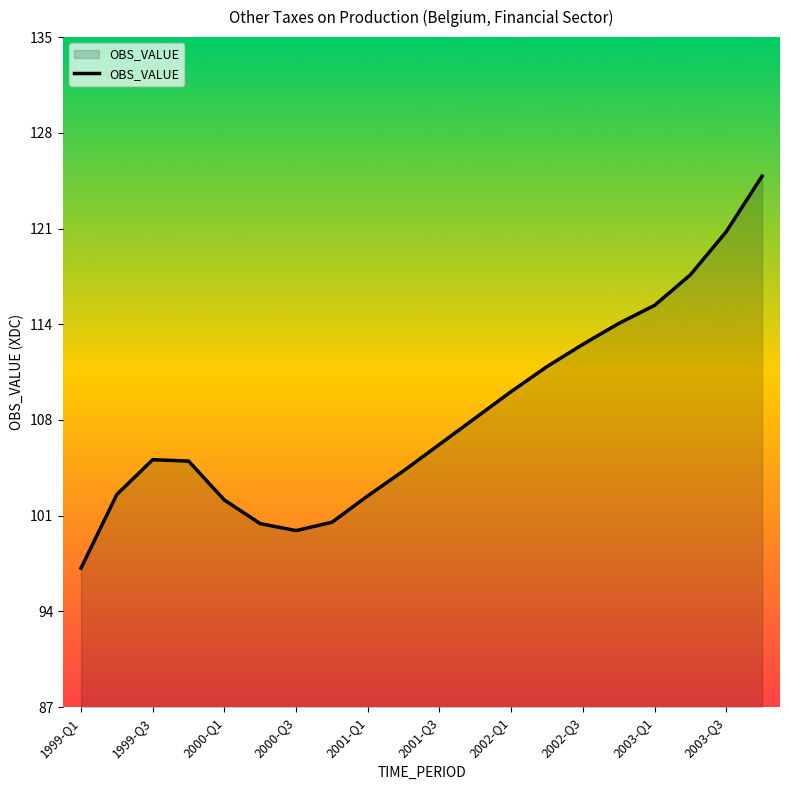

What is the smallest value displayed?

96.9